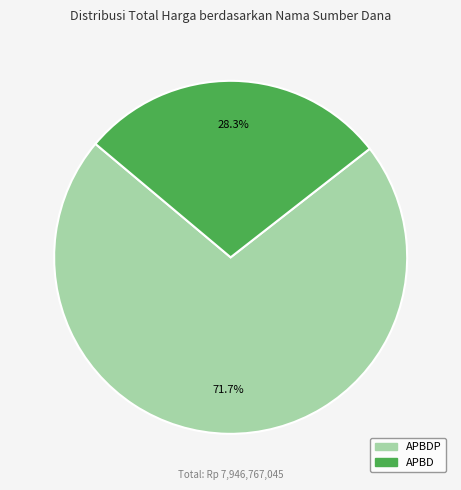

Is there any slice that represents more than half of the pie?

Yes